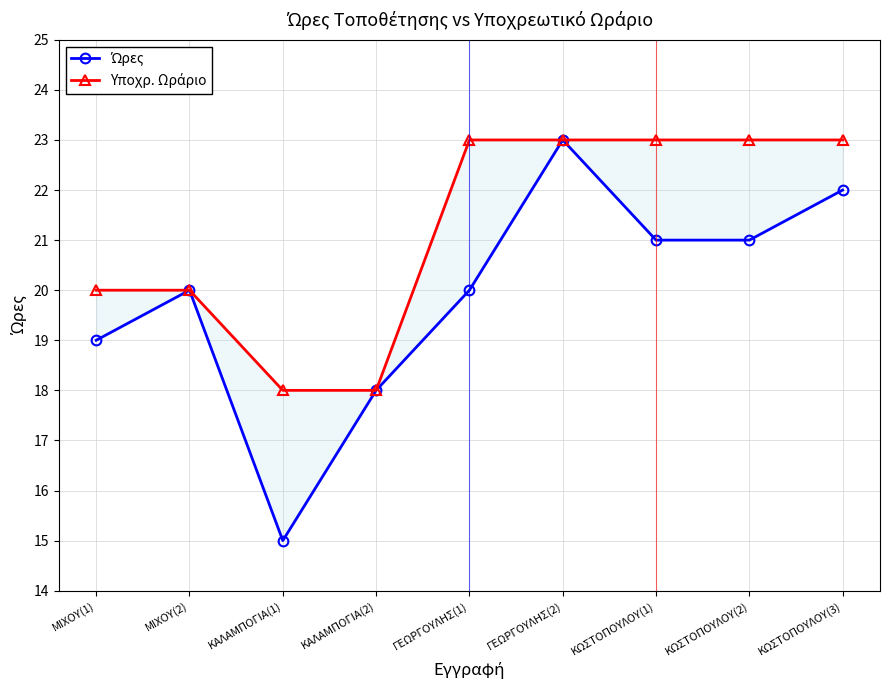

Which category has the highest value in the Ώρες series?

ΓΕΩΡΓΟΥΛΗΣ(2)